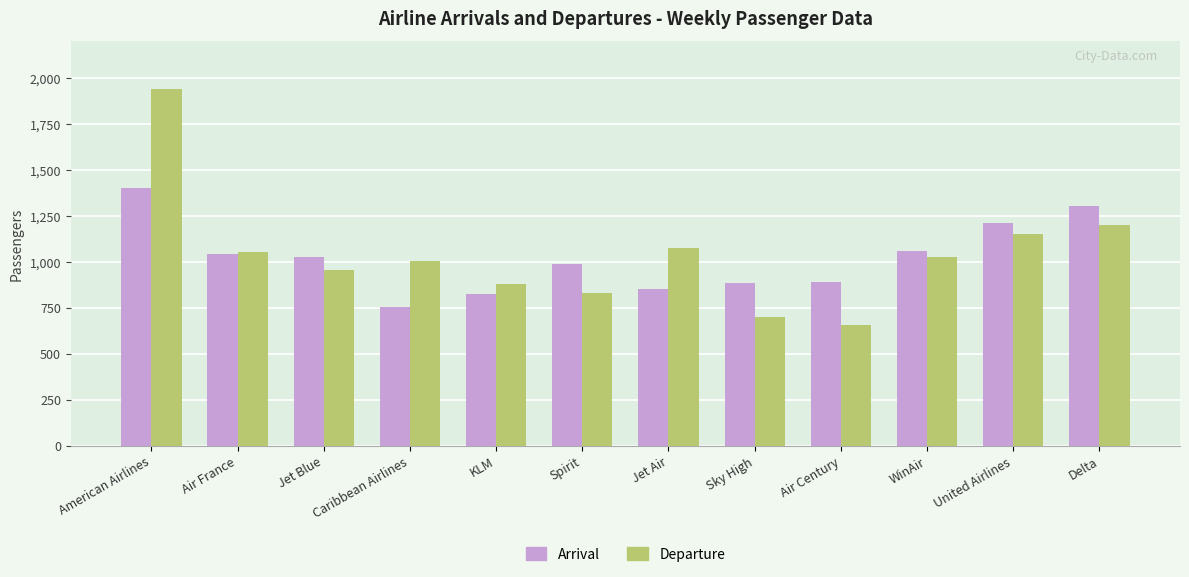

List the labels in order of Departure value, largest first.

American Airlines, Delta, United Airlines, Jet Air, Air France, WinAir, Caribbean Airlines, Jet Blue, KLM, Spirit, Sky High, Air Century